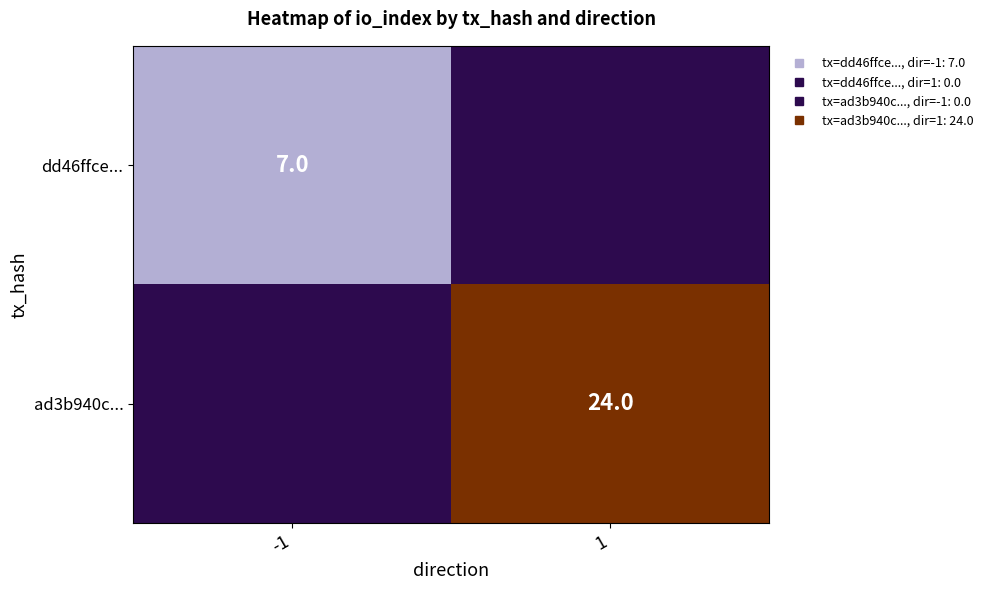

What is the difference between the ad3b940c... values at -1 and 1?

24